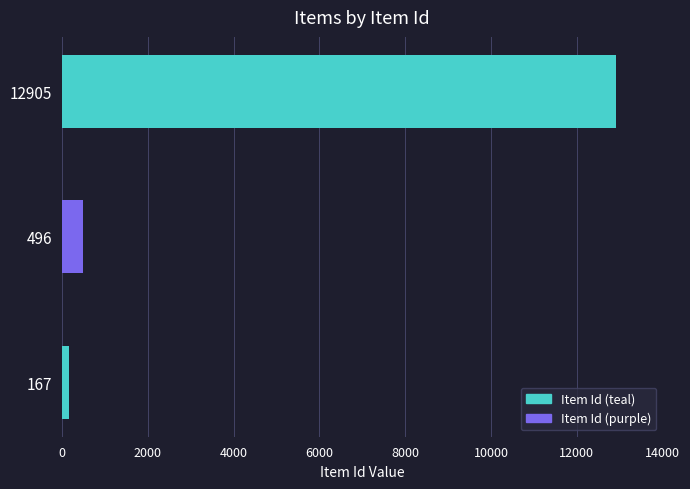

The chart shows a value of 12905 at 12905. True or false?

True